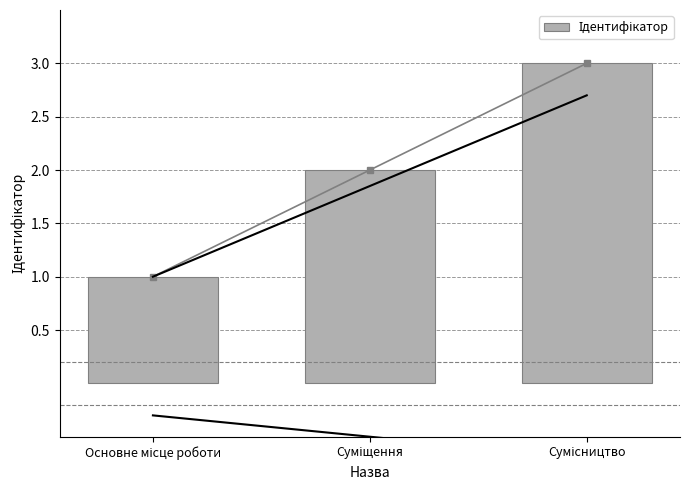

The value at Сумісництво is 3. True or false?

True